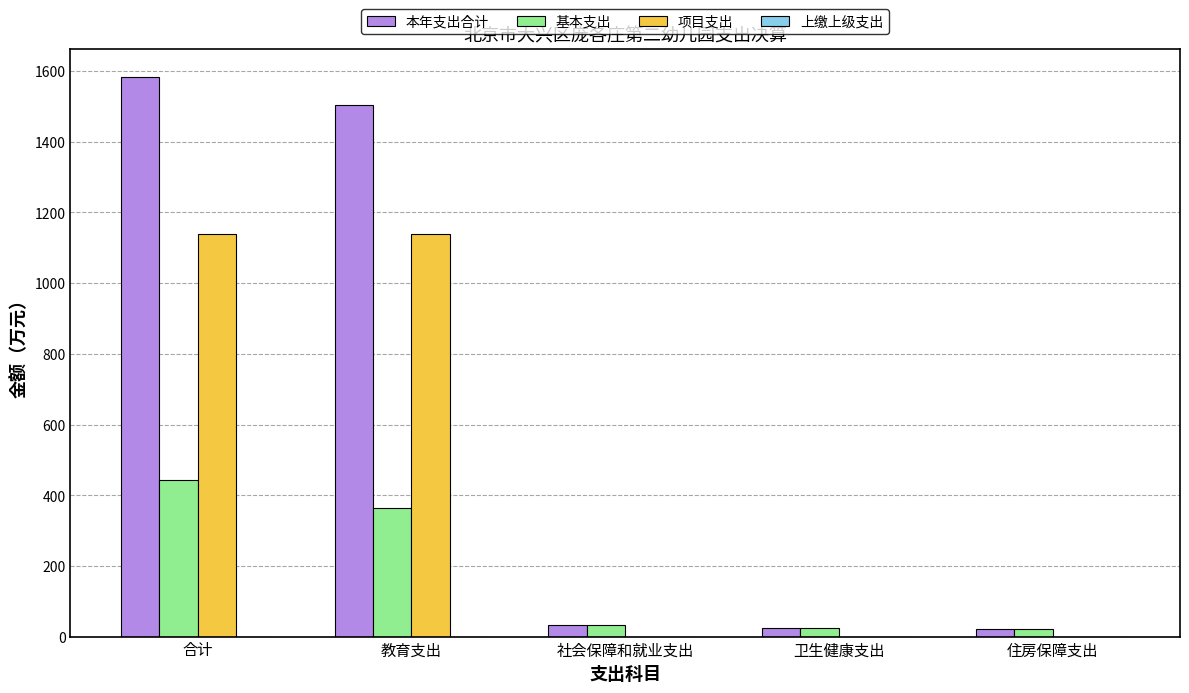

Between 合计 and 卫生健康支出, which series saw the biggest shift?

本年支出合计